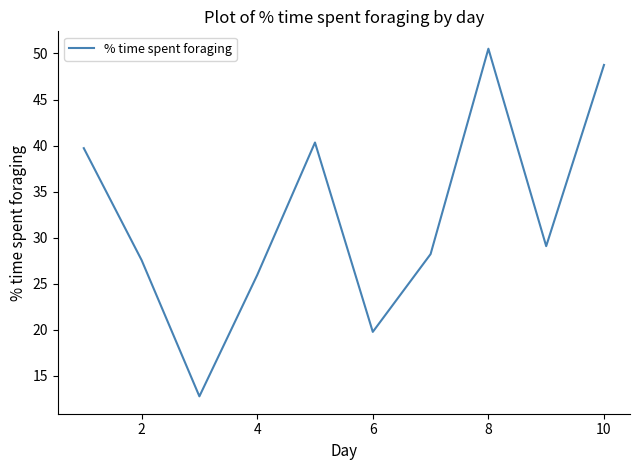

What is the minimum value shown in the chart?

12.8